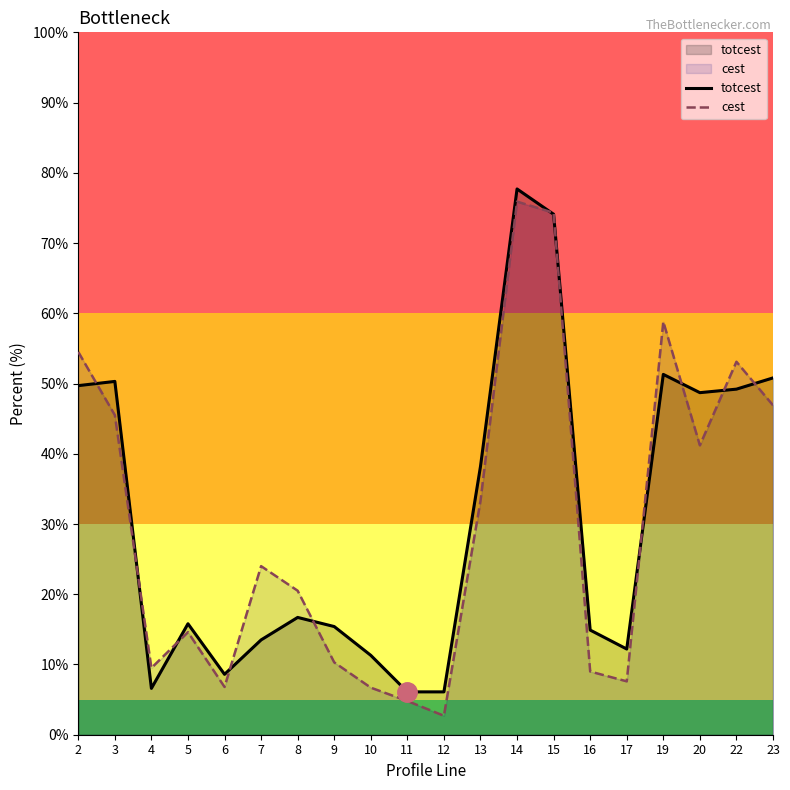

Reading left to right, what are all the values shown in this chart?

totcest: 2=49.7	3=50.3	4=6.6	5=15.8	6=8.6	7=13.5	8=16.7	9=15.4	10=11.3	11=6.1	12=6.1	13=38.2	14=77.7	15=74.1	16=14.9	17=12.2	19=51.3	20=48.7	22=49.2	23=50.8
cest: 2=54.5	3=45.5	4=9.5	5=14.6	6=6.8	7=24.0	8=20.5	9=10.3	10=6.7	11=4.8	12=2.7	13=33.3	14=75.9	15=74.3	16=9.0	17=7.6	19=58.8	20=41.2	22=53.1	23=46.9